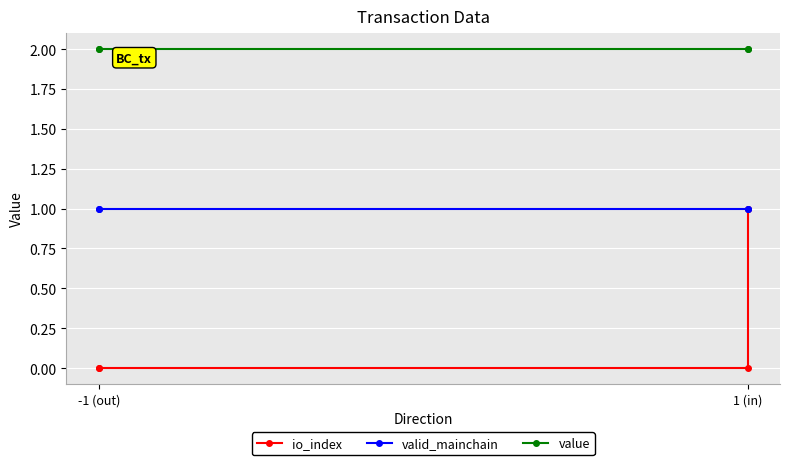

List the series in order of their overall mean, lowest first.

io_index, valid_mainchain, value